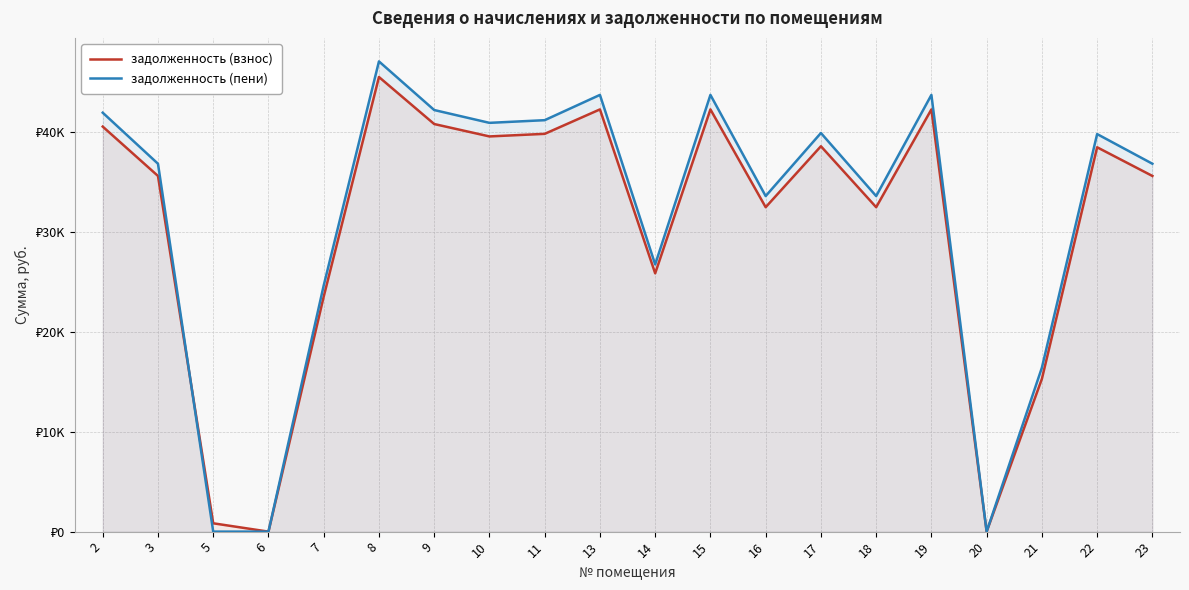

Reading left to right, transcribe all the data shown in this chart.

задолженность (взнос): 2=40539.2	3=35600.8	5=834.5	6=0.0	7=23524.5	8=45503.0	9=40797.8	10=39556.7	11=39815.2	13=42261.1	14=25854.0	15=42261.1	16=32472.5	17=38574.1	18=32472.5	19=42261.1	20=2.0	21=15293.0	22=38470.8	23=35600.8
задолженность (пени): 2=41931.5	3=36823.6	5=0.0	6=0.6	7=24641.6	8=47065.9	9=42199.0	10=40915.3	11=41182.7	13=43712.6	14=26742.0	15=43712.6	16=33587.9	17=39899.0	18=33587.9	19=43712.6	20=0.0	21=16411.9	22=39792.2	23=36823.6